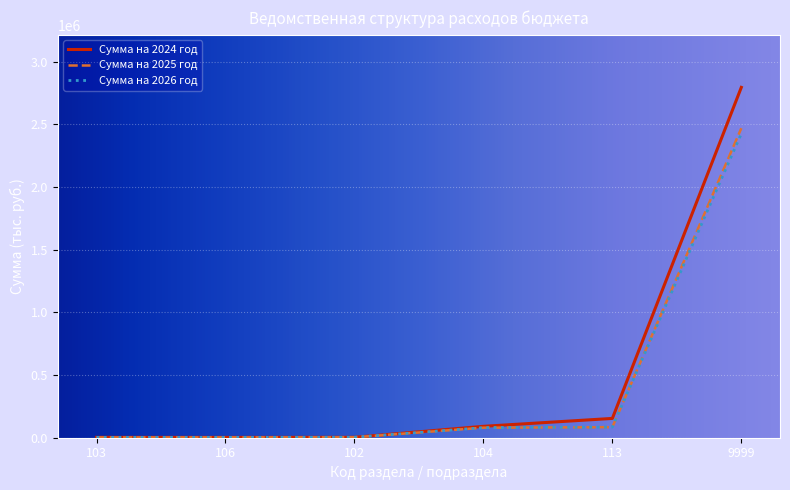

Which series changed the most between 104 and 113?

Сумма на 2024 год